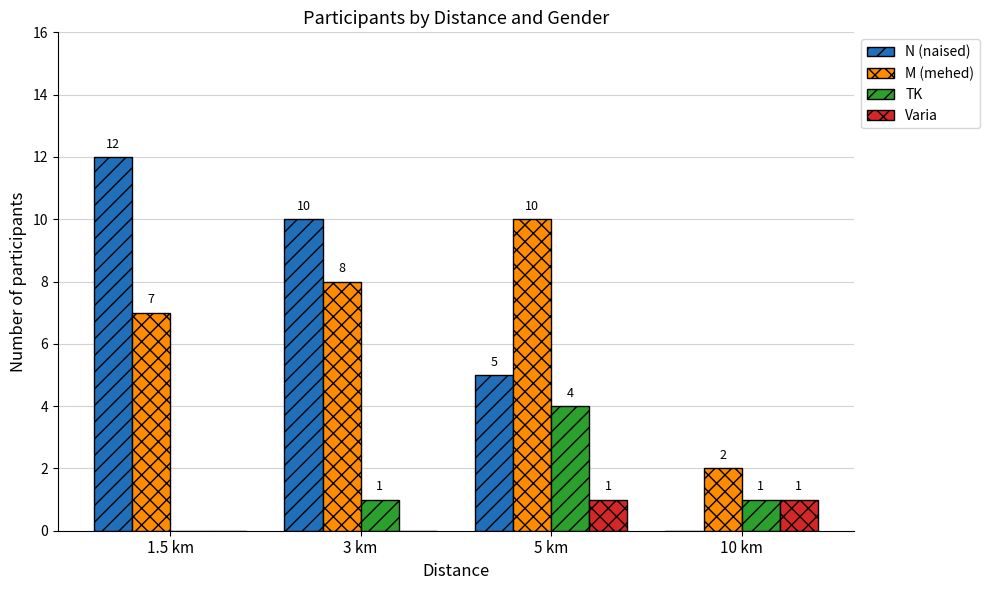

What is the sum of the N (naised) values at 5 km and 1.5 km?

17